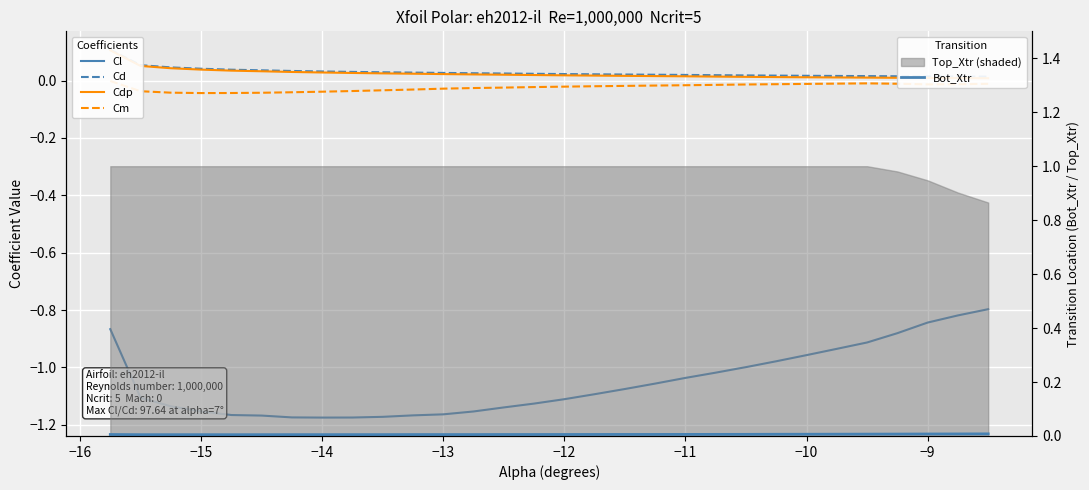

At how many categories does at least one series exceed 0?

30